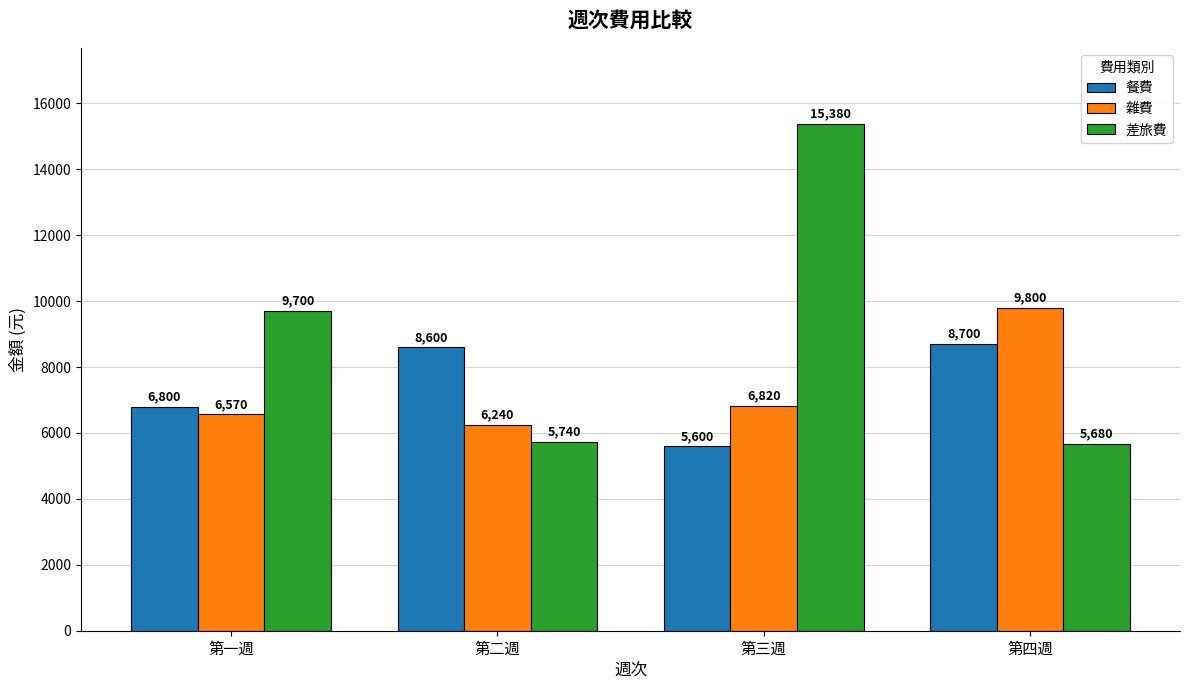

What is the label of the 3rd bar from the right?

第二週